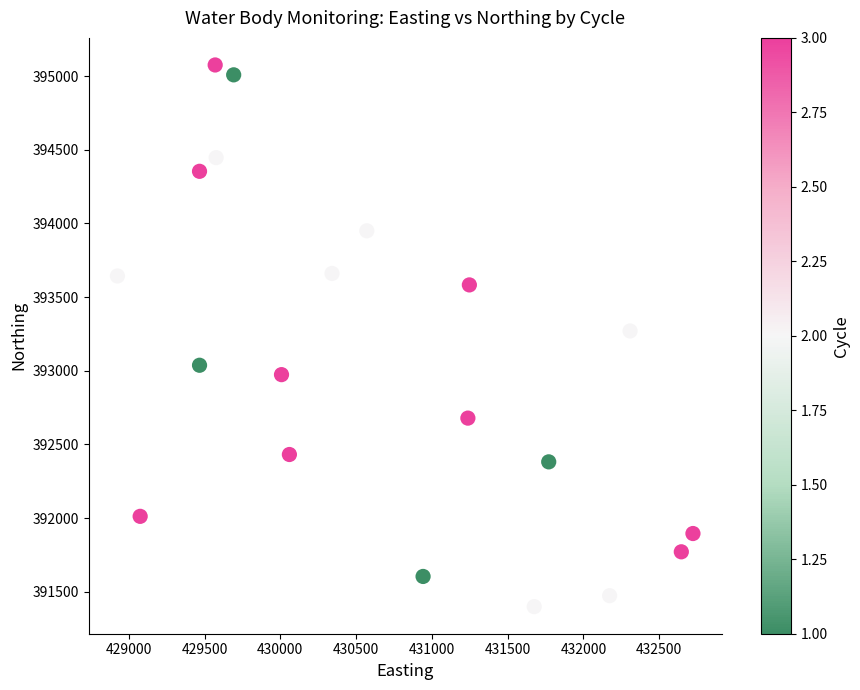

What is the range of X values (max minus min)?

3797.3